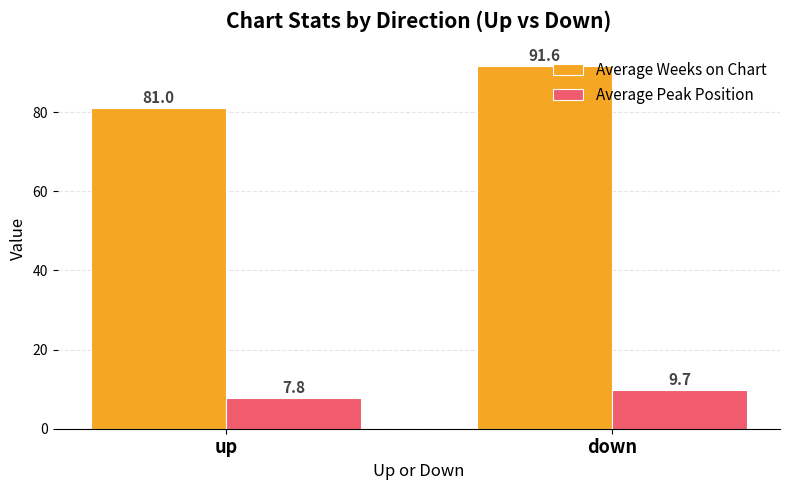

What is the approximate value of Average Weeks on Chart at up?

81.0